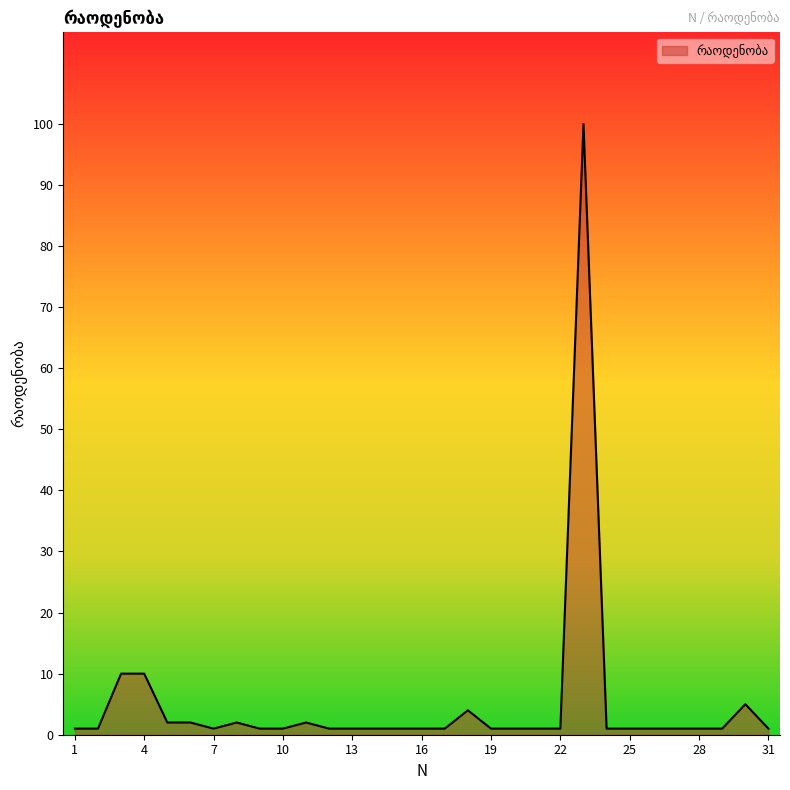

What is the maximum value shown in the chart?

100